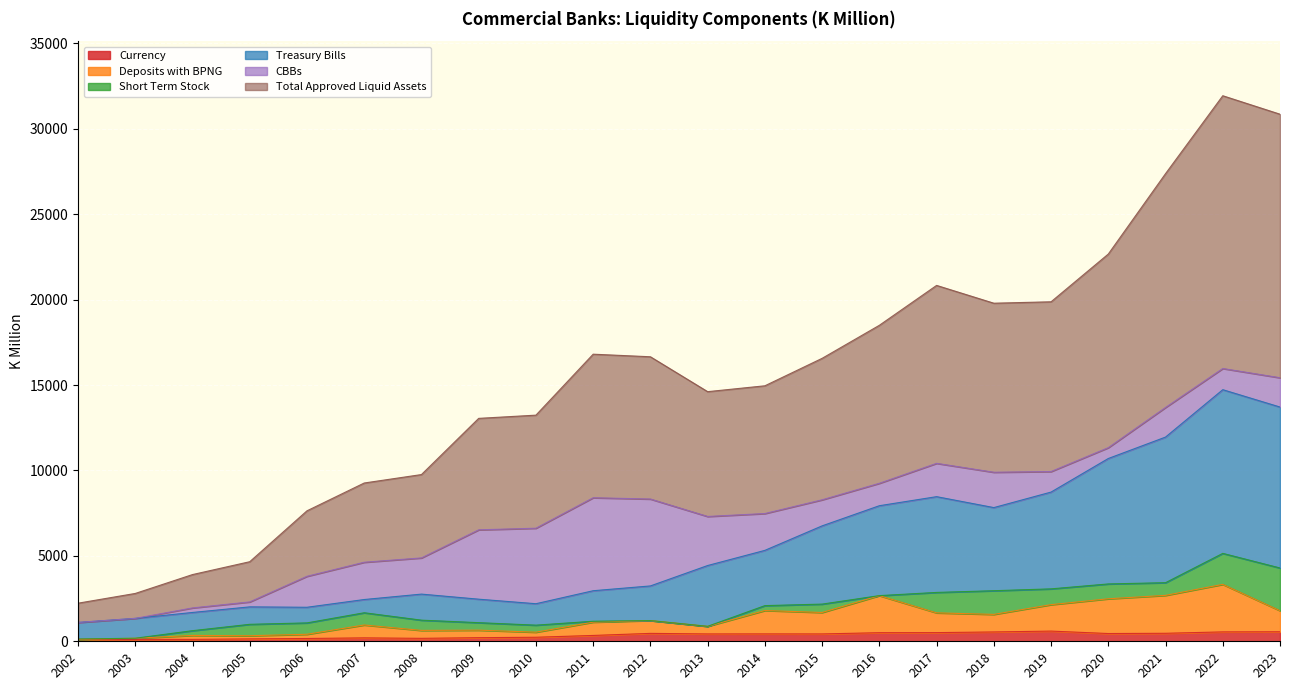

True or false: Deposits with BPNG has more than 2 points higher than both neighbors.

True